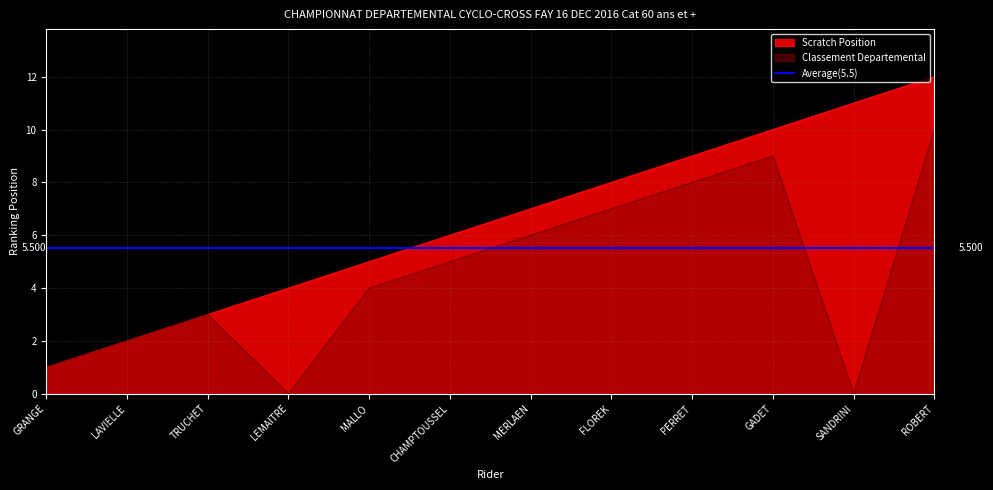

How many interior local valleys does the Classement Departemental series have?

2